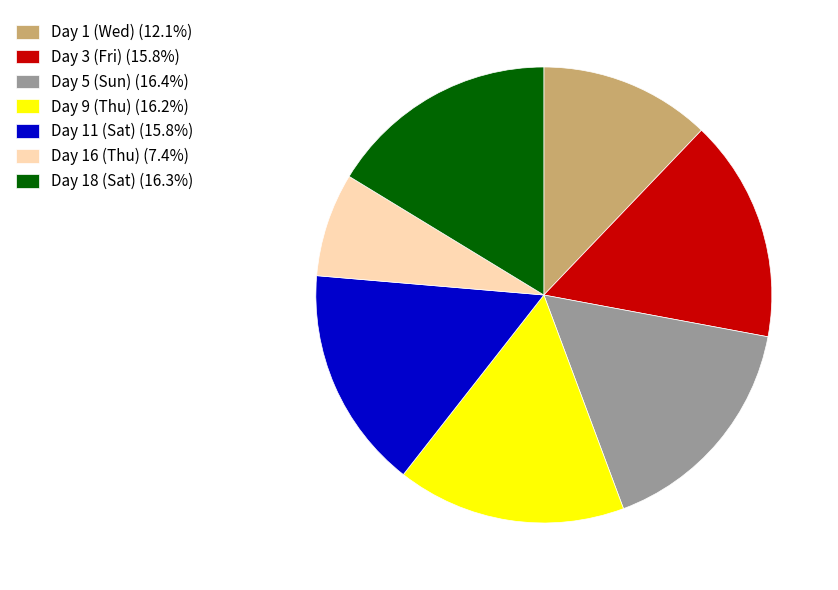

True or false: Day 5 (Sun) accounts for 28% of the total.

False